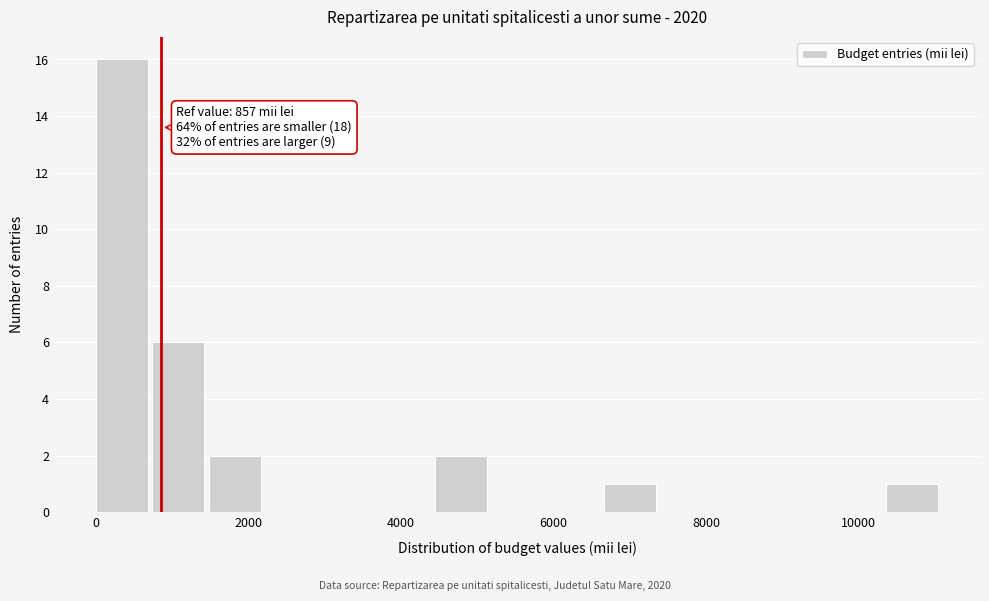

Around what value on the x-axis is the tallest bar? Give the approximate position of its centre, as read against the axis.

400